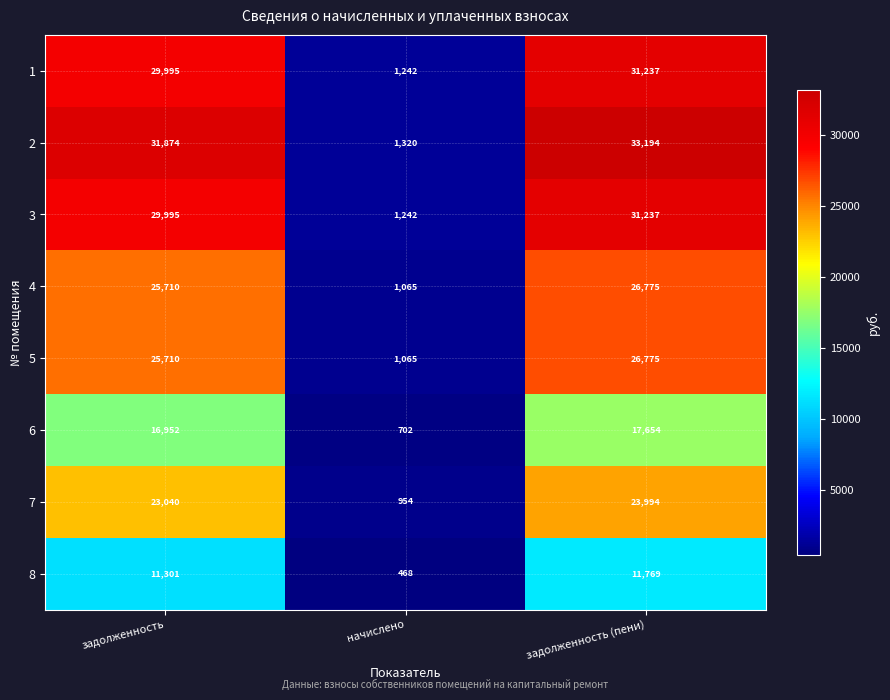

Count the number of data series in this chart.

8